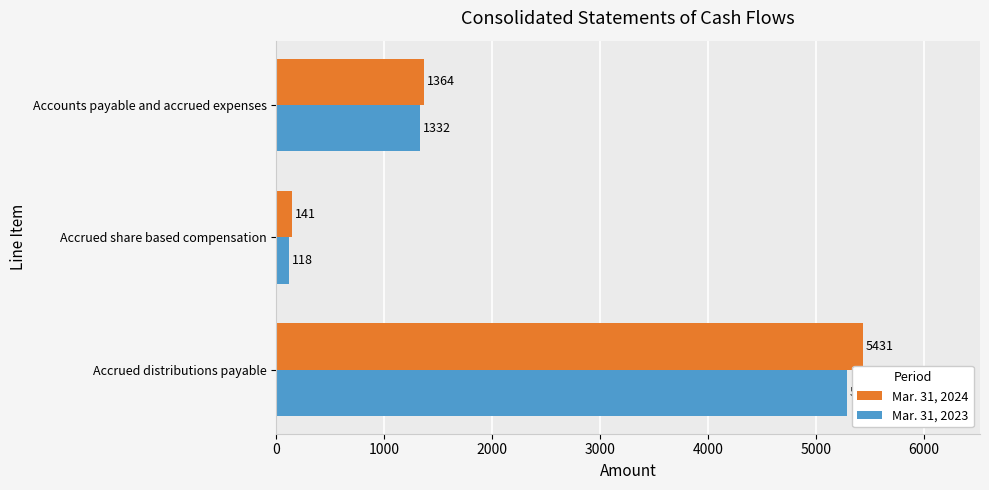

How many distinct data groups are displayed?

2